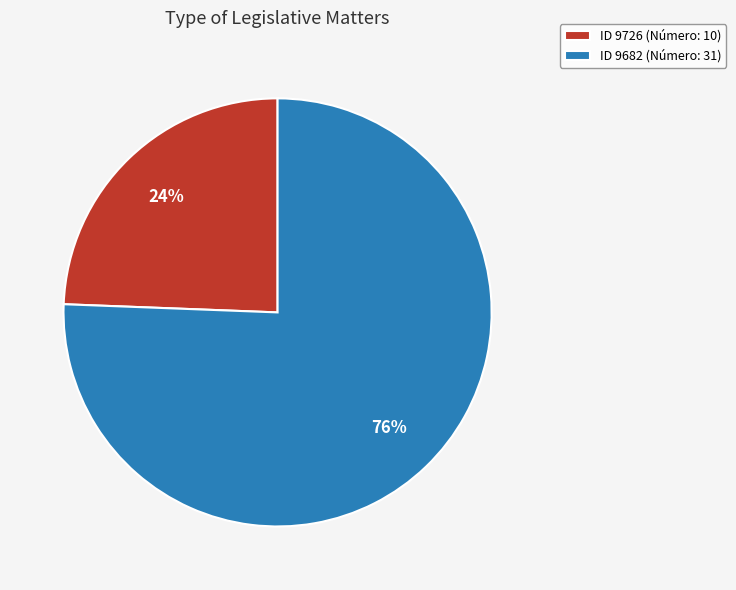

How many slices are in this pie chart?

2